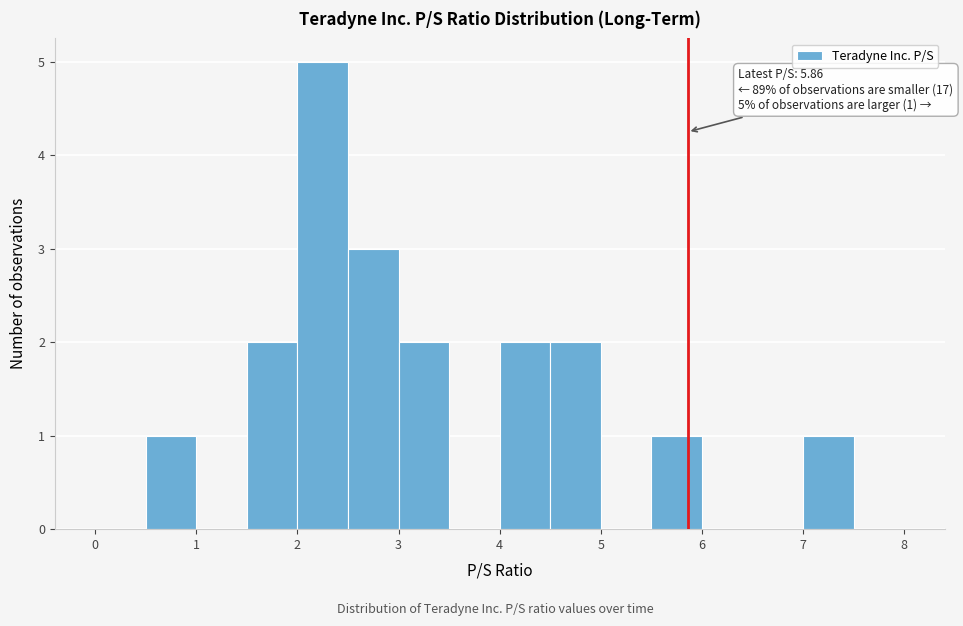

Over which range of the x-axis is the bar tallest?

2.0 to 2.5